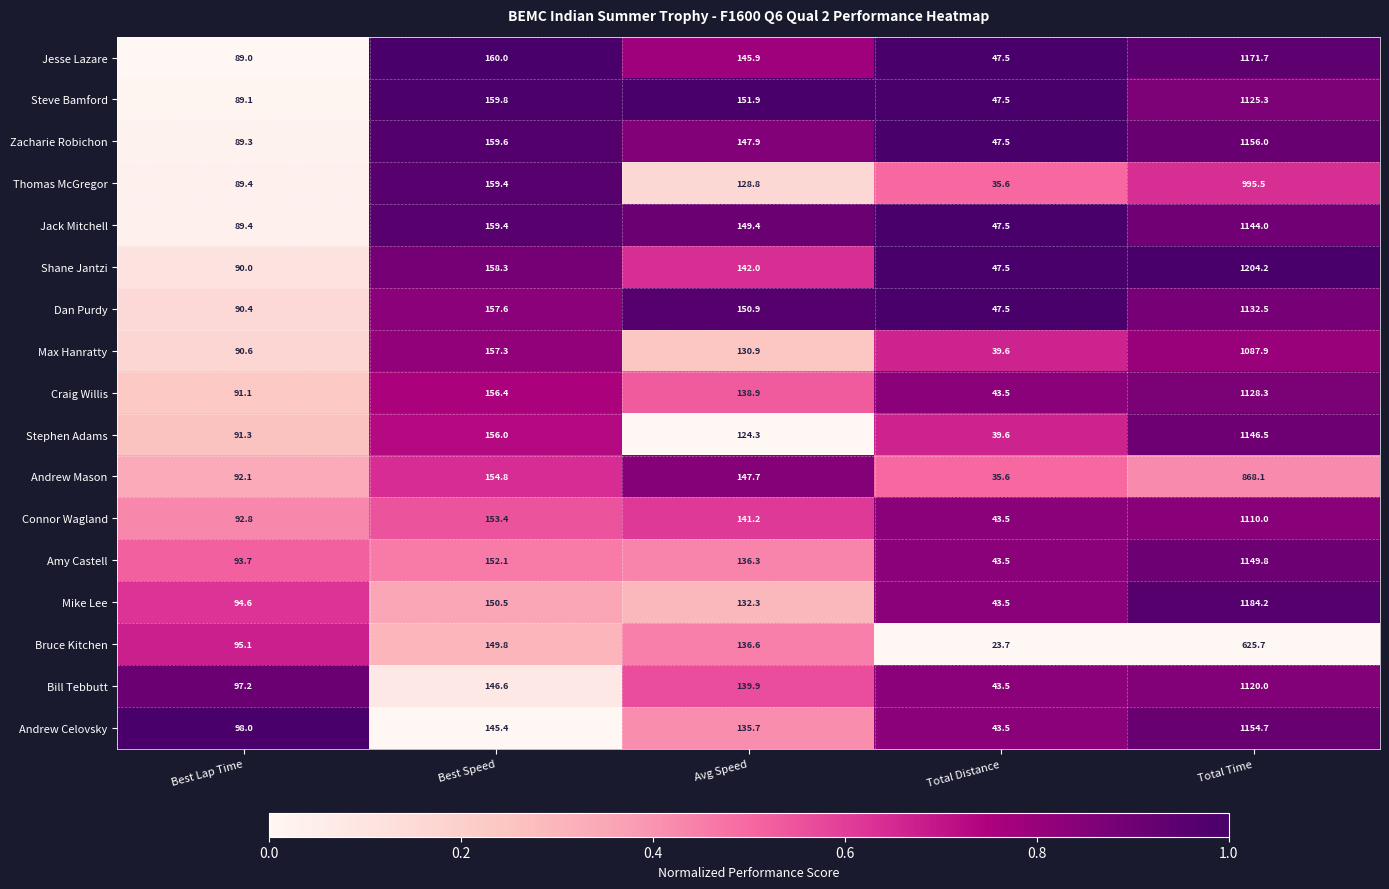

Is it true that Andrew Mason equals 56.8 at Avg Speed?

False